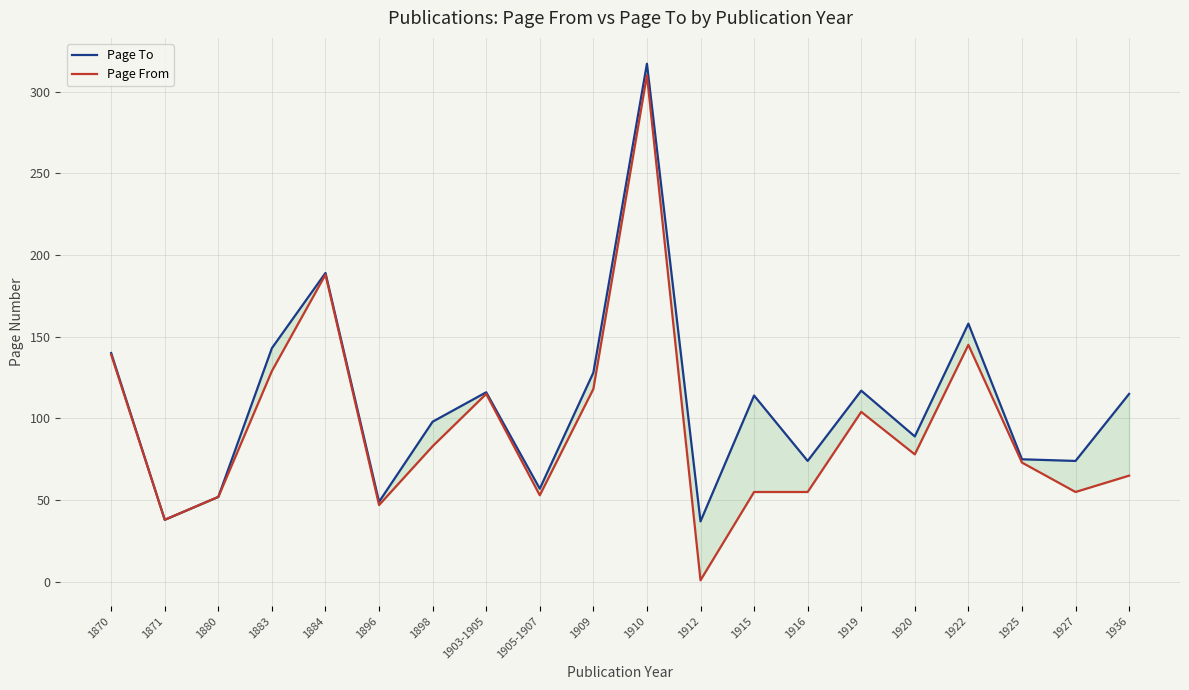

What is the difference between the highest and lowest values at 1896?

2